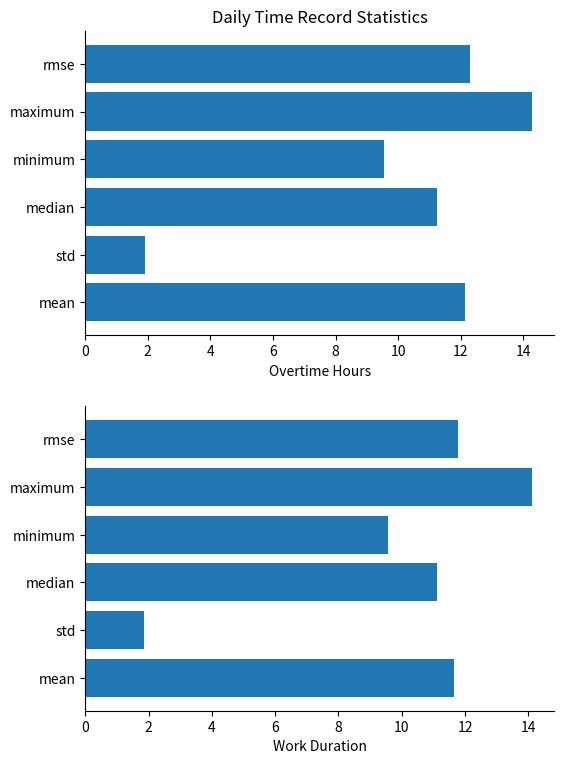

At how many categories does at least one series exceed 2?

5